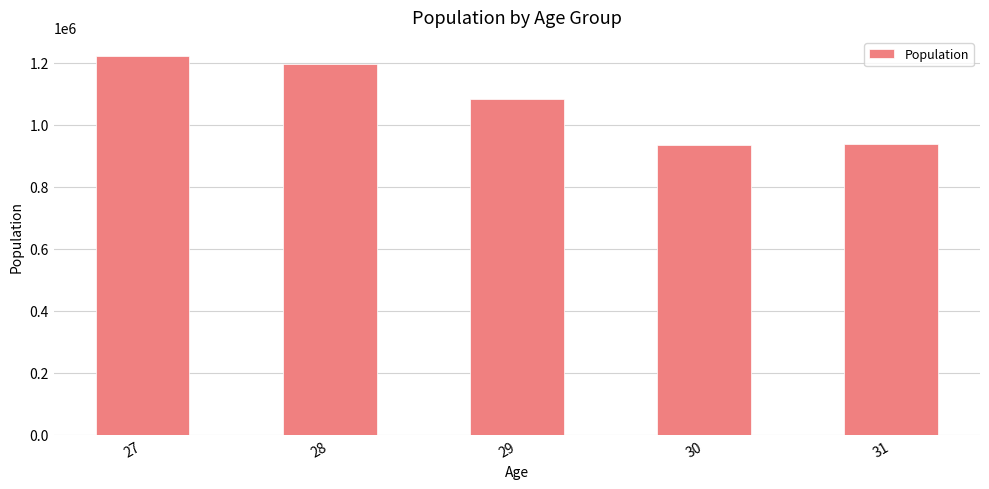

True or false: the data shows 2120639 at 27.

False